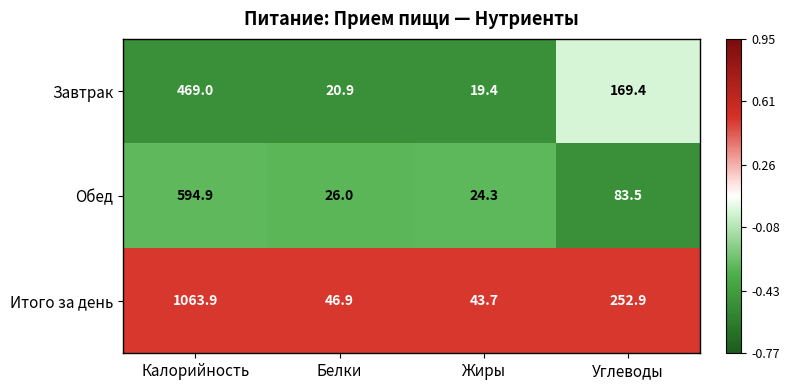

The value of Итого за день at Белки is 46.9. True or false?

True